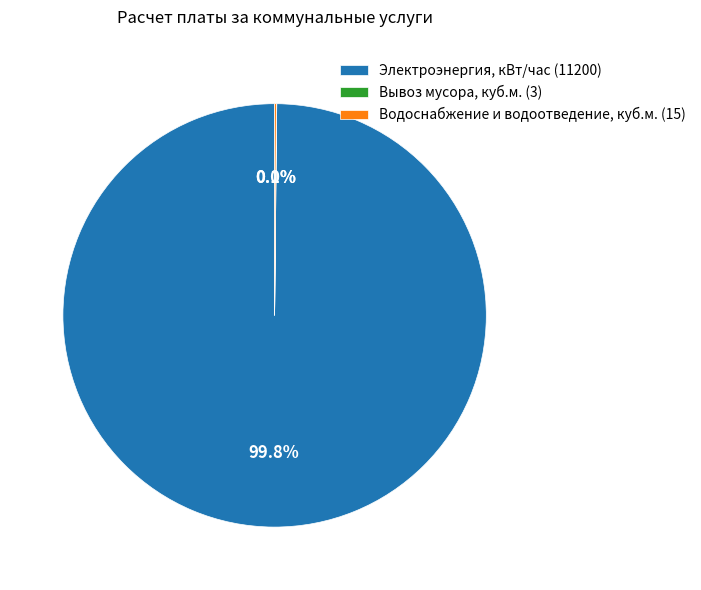

Is there a majority slice in this chart?

Yes